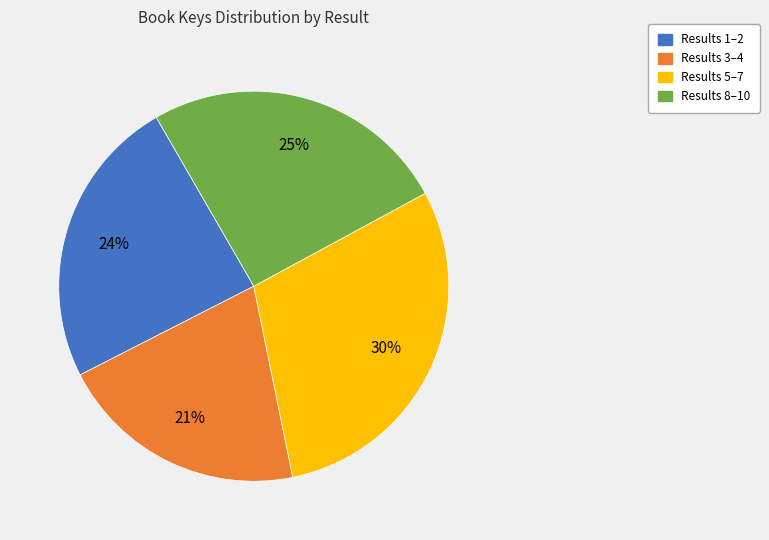

Is there any slice that represents more than half of the pie?

No